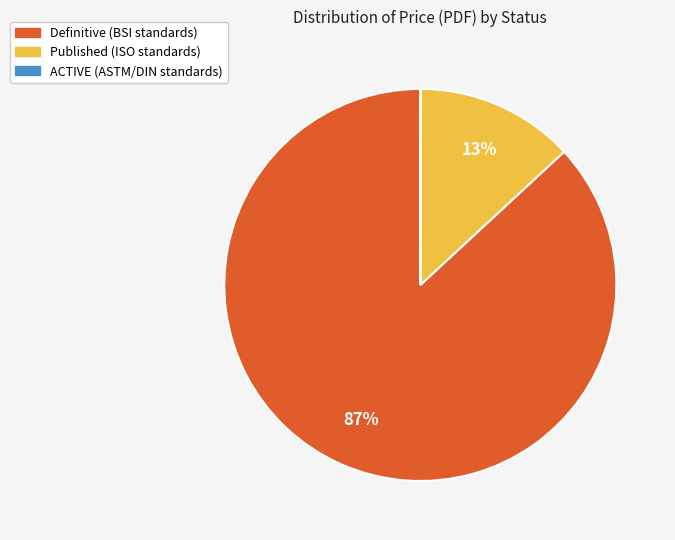

To the nearest percent, what is the difference between the largest and smallest slice percentages?

87%